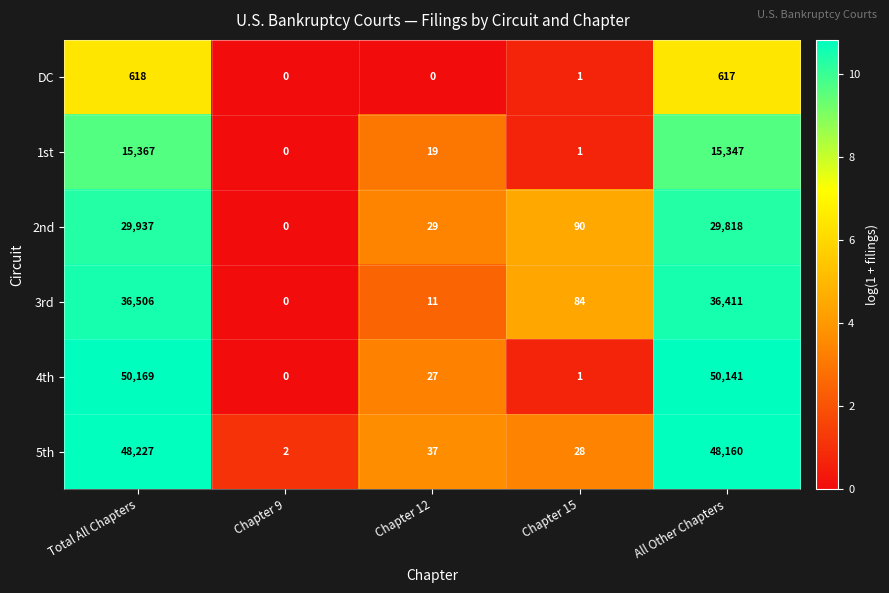

What is the average value of the DC series?

247